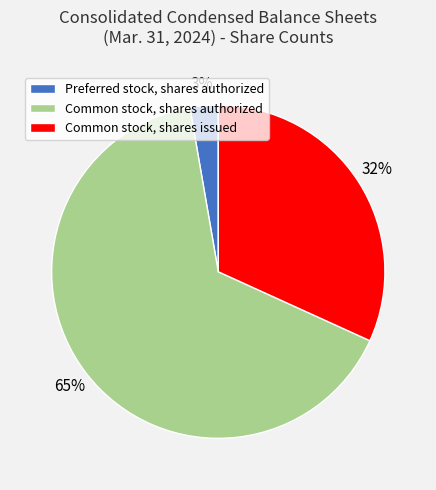

How many segments does this pie chart have?

3